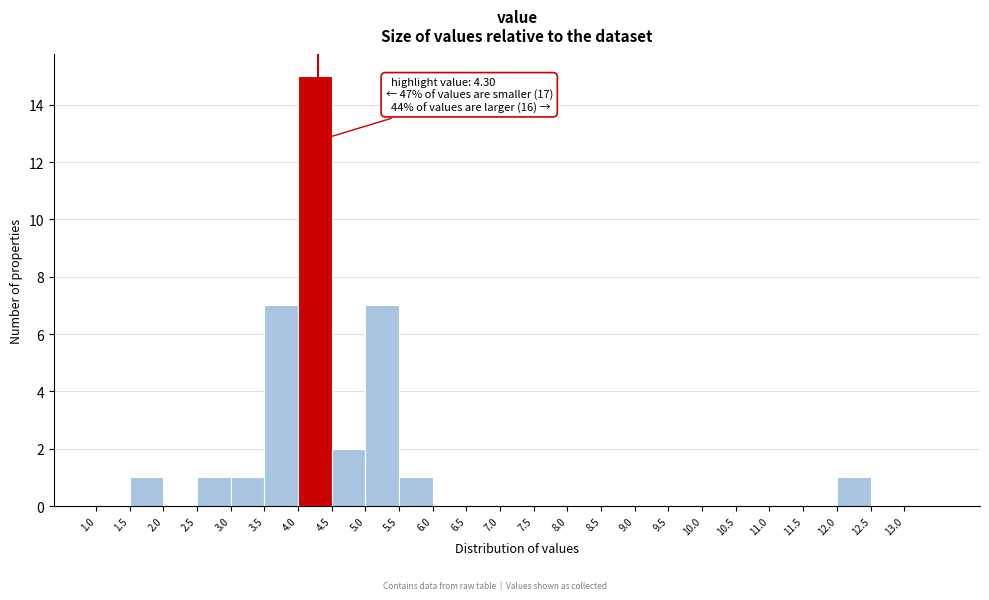

Which range on the x-axis has the tallest bar?

4.0 to 4.5